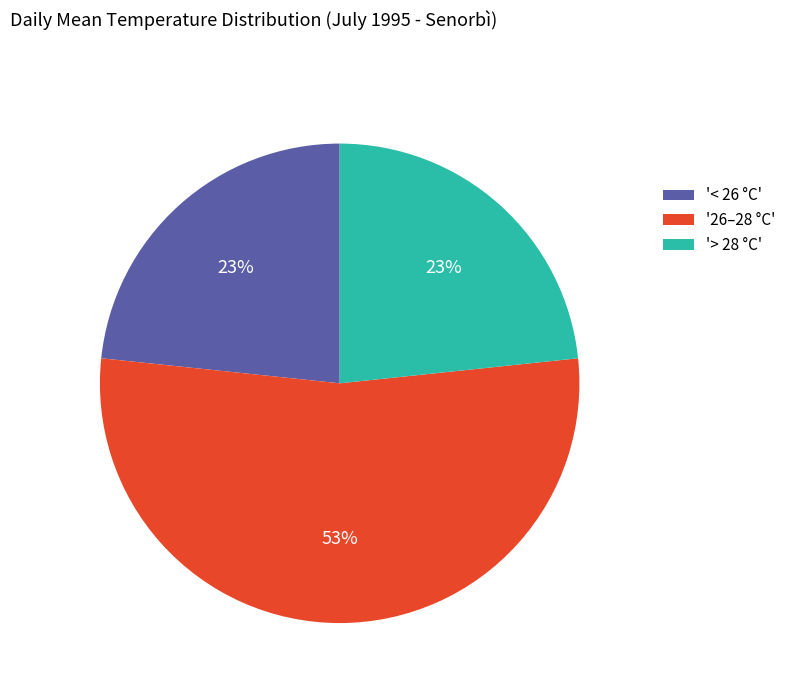

Approximately how many times larger is the value at '26–28 °C' compared to '> 28 °C'?

2.3